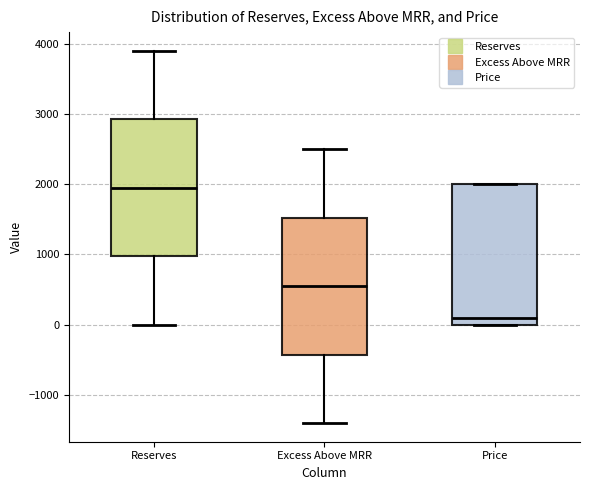

Which box has the highest median line?

Reserves